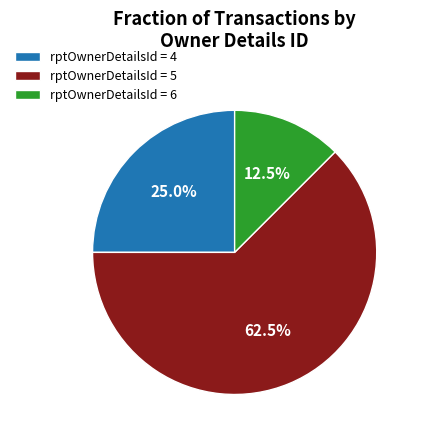

Do rptOwnerDetailsId = 6 and rptOwnerDetailsId = 5 together represent more than half of the pie?

Yes